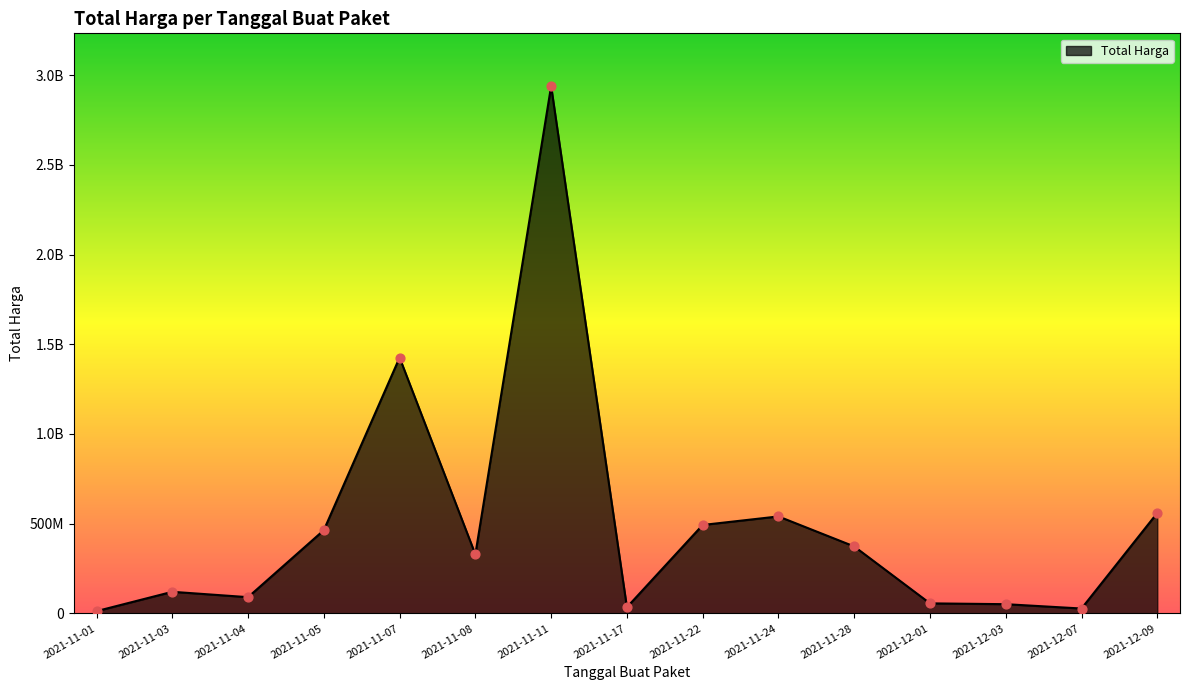

Which has a higher value, 2021-11-08 or 2021-11-01?

2021-11-08